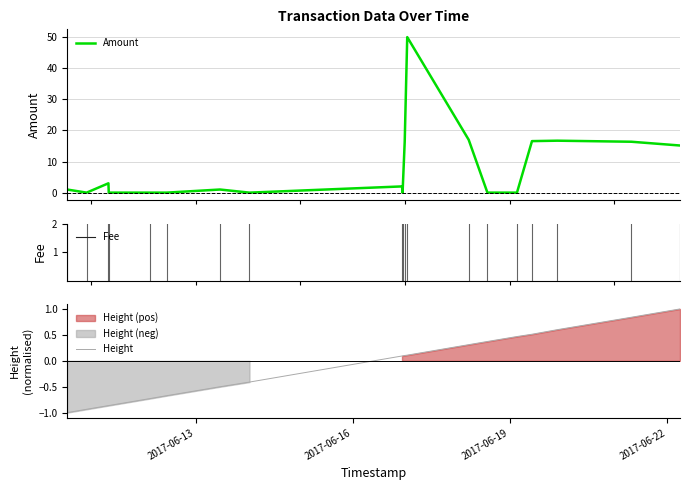

What is the average value of the Height series?

-0.1